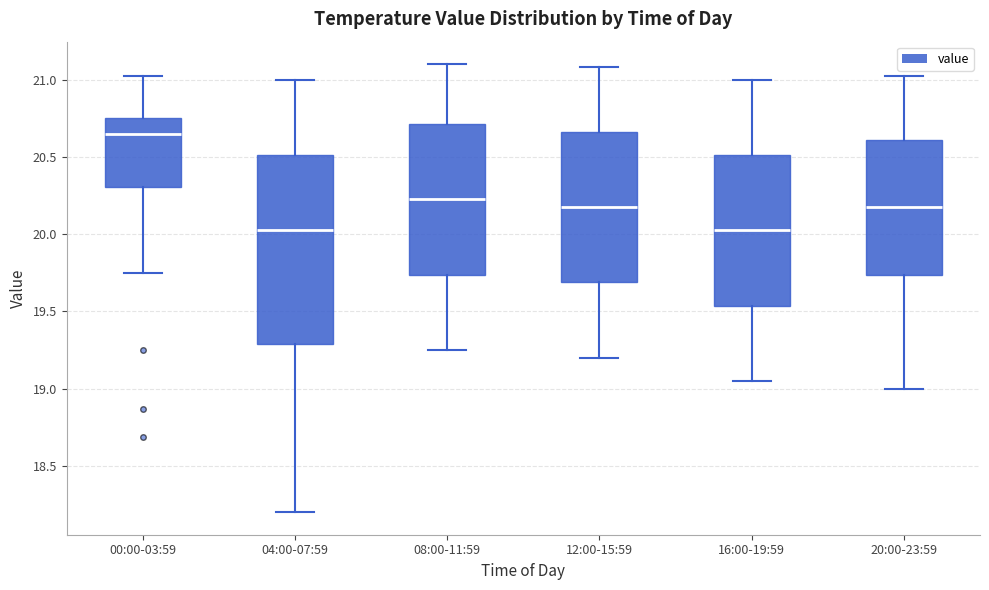

Which box is the tallest, from its lower edge to its upper edge?

04:00-07:59